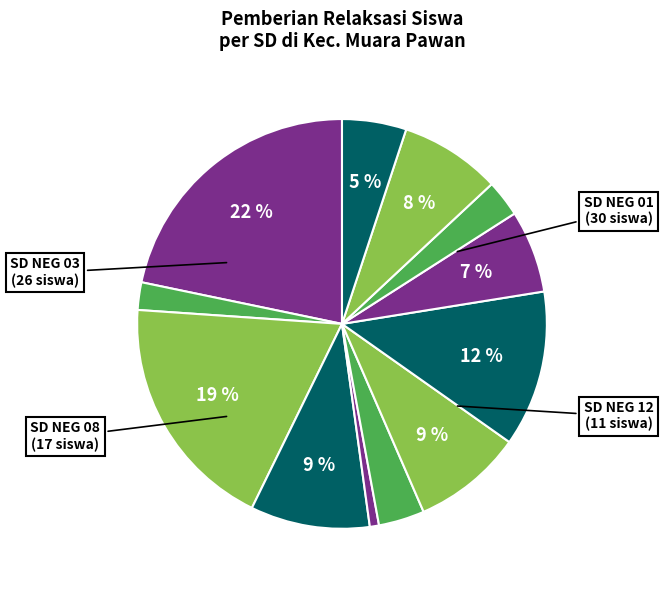

How many slices are in this pie chart?

12